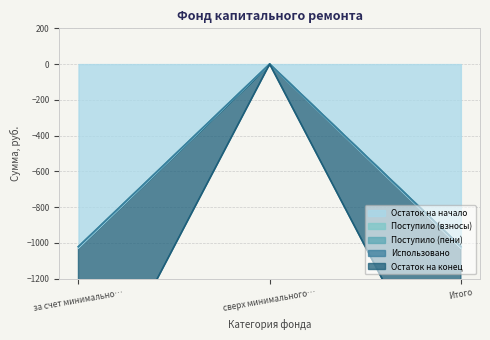

At which category does the chart reach its peak across all series?

сверх минимального…